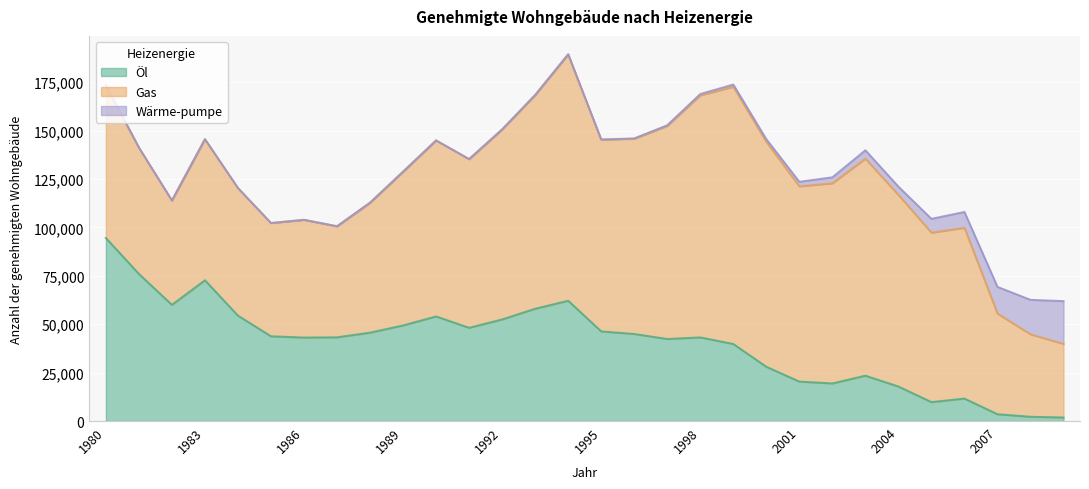

Reading left to right, what are all the values shown in this chart?

Öl: 1980=94566	1981=76014	1982=60032	1983=72737	1984=54445	1985=43795	1986=43141	1987=43262	1988=45671	1989=49394	1990=54051	1991=48168	1992=52497	1993=58009	1994=62157	1995=46319	1996=44978	1997=42387	1998=43207	1999=39817	2000=28043	2001=20384	2002=19439	2003=23439	2004=17852	2005=9794	2006=11611	2007=3533	2008=2215	2009=1846
Gas: 1980=78866	1981=65256	1982=53902	1983=72862	1984=65908	1985=58492	1986=60811	1987=57274	1988=67066	1989=79373	1990=90883	1991=87091	1992=98116	1993=110351	1994=127246	1995=99047	1996=100822	1997=110049	1998=125060	1999=132861	2000=116203	2001=100893	2002=103380	2003=112127	2004=99004	2005=87556	2006=88230	2007=51989	2008=42601	2009=38021
Wärme-pumpe: 1980=0	1981=0	1982=0	1983=0	1984=0	1985=0	1986=0	1987=137	1988=117	1989=77	1990=66	1991=87	1992=71	1993=98	1994=81	1995=73	1996=198	1997=357	1998=658	1999=1171	2000=1362	2001=2330	2002=3089	2003=4316	2004=4229	2005=7118	2006=8171	2007=13786	2008=17801	2009=22086